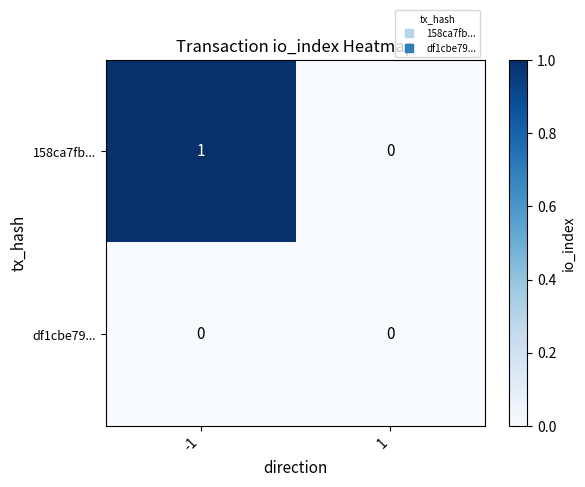

How many categories are shown in the chart?

2